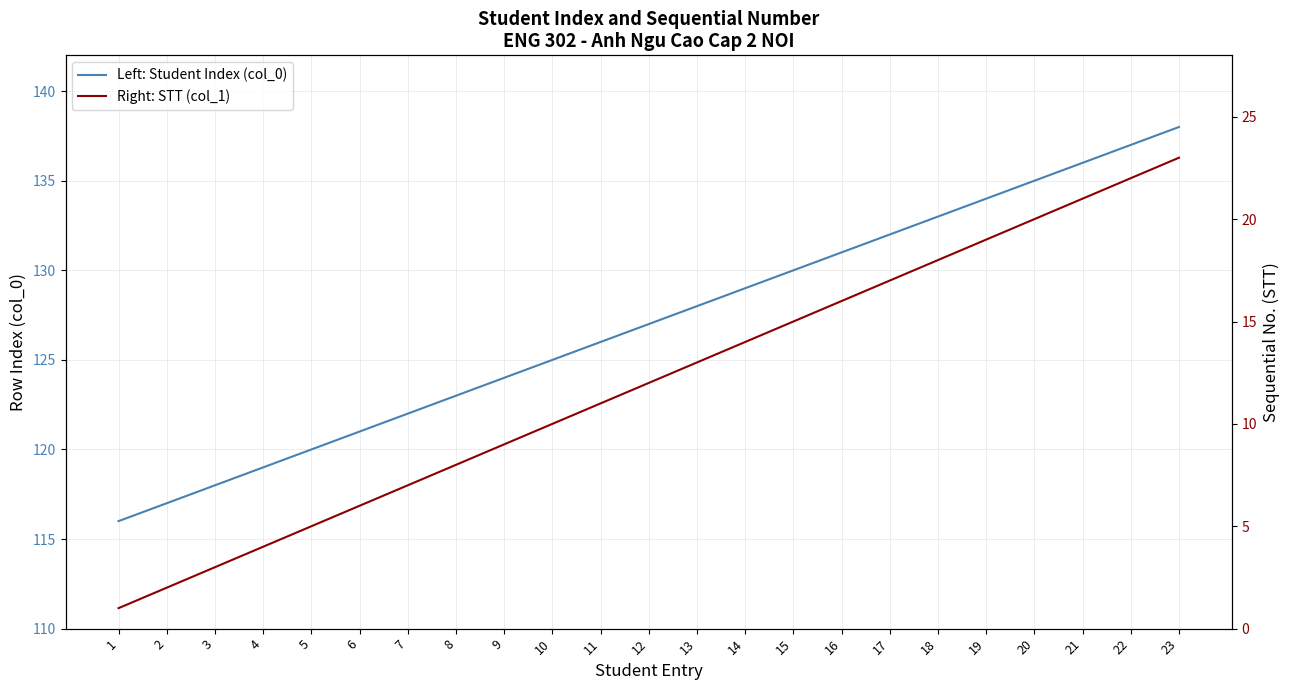

What is the total value across all series at 15?

145